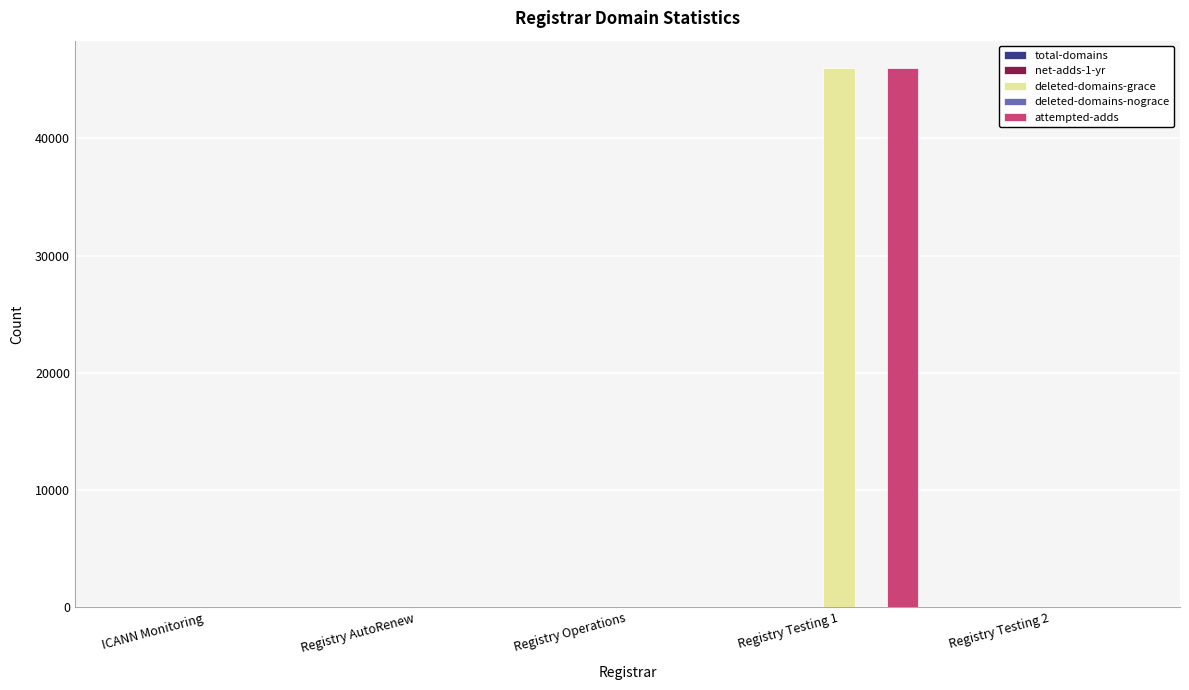

At which category does the chart reach its peak across all series?

Registry Testing 1